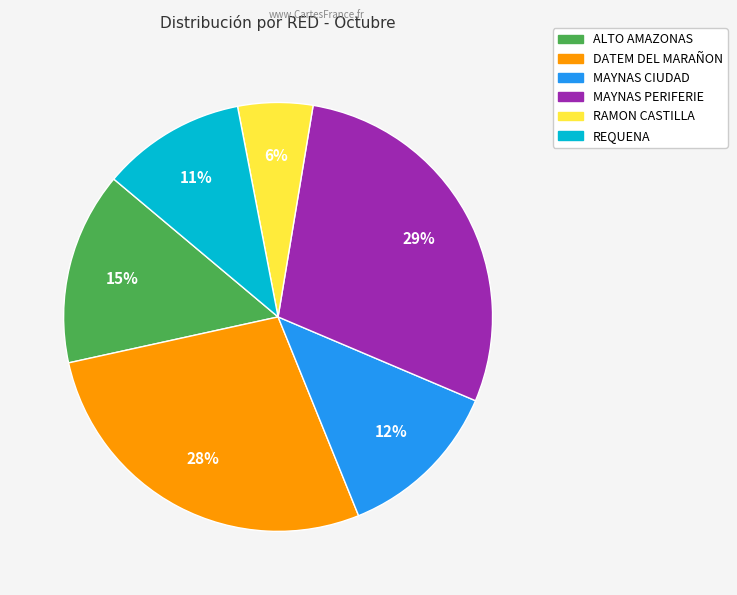

Is there a majority slice in this chart?

No